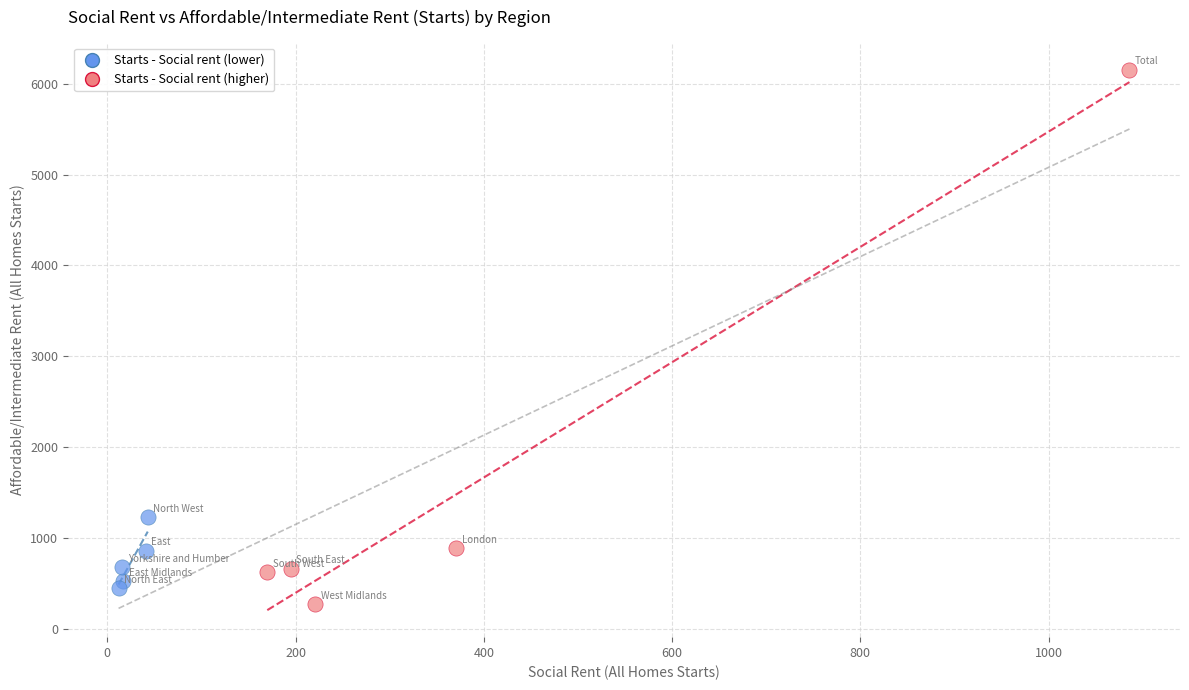

Which series has the largest Y range (max minus min)?

Starts - Social rent (higher)